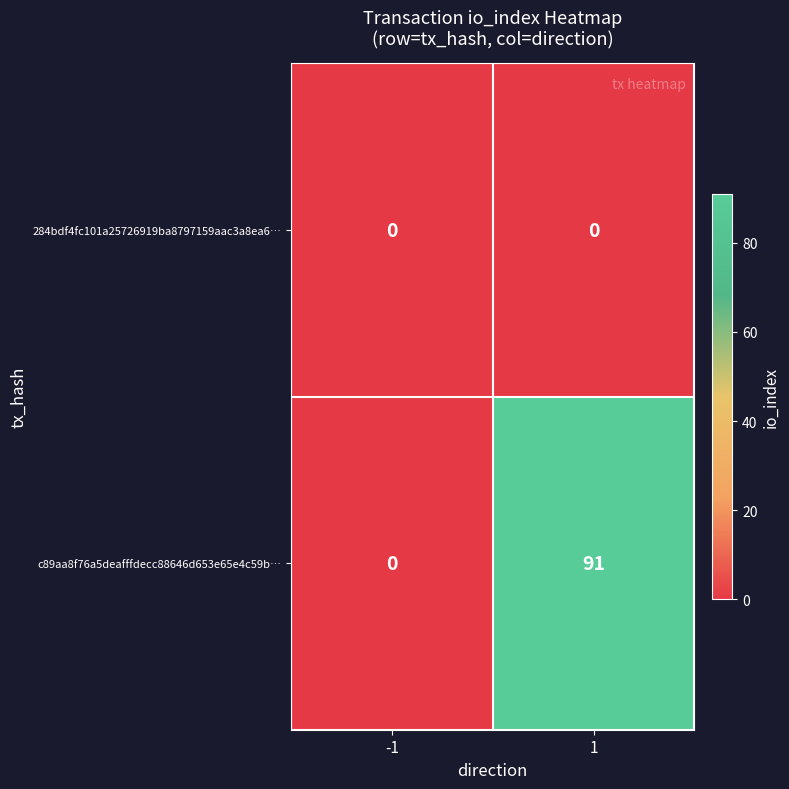

Rank the categories by c89aa8f76a5deafffdecc88646d653e65e4c59b… value from highest to lowest.

1, -1